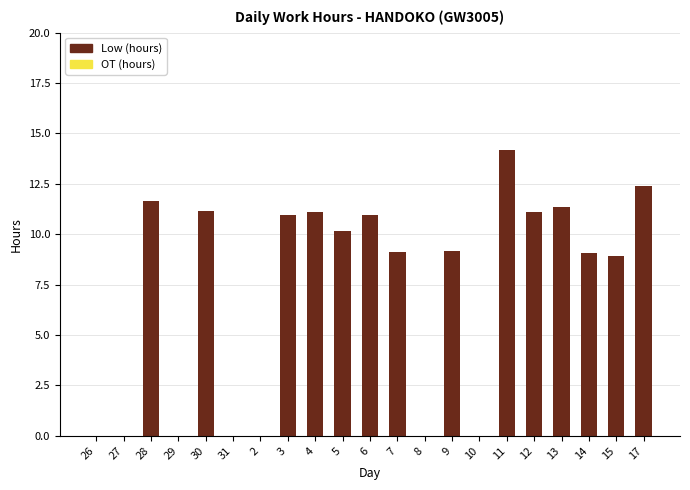

What is the sum of the values at 9 and 6?

20.1